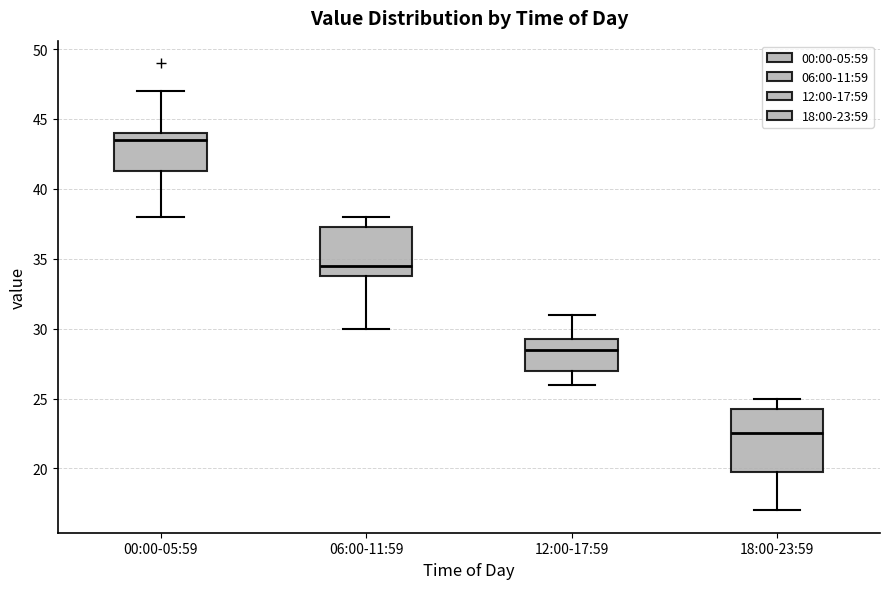

Reading left to right, transcribe this box plot: for each box, give where its median line is, the range the box spans, and where its two whiskers end, as read against the y-axis. The values are not printed on the chart, so give them approximately, as read against the axis.

00:00-05:59: median 43.5, box 41.5 to 44.0, whiskers 38.0 to 47.0
06:00-11:59: median 34.5, box 34.0 to 37.5, whiskers 30.0 to 38.0
12:00-17:59: median 28.5, box 27.0 to 29.5, whiskers 26.0 to 31.0
18:00-23:59: median 22.5, box 20.0 to 24.5, whiskers 17.0 to 25.0